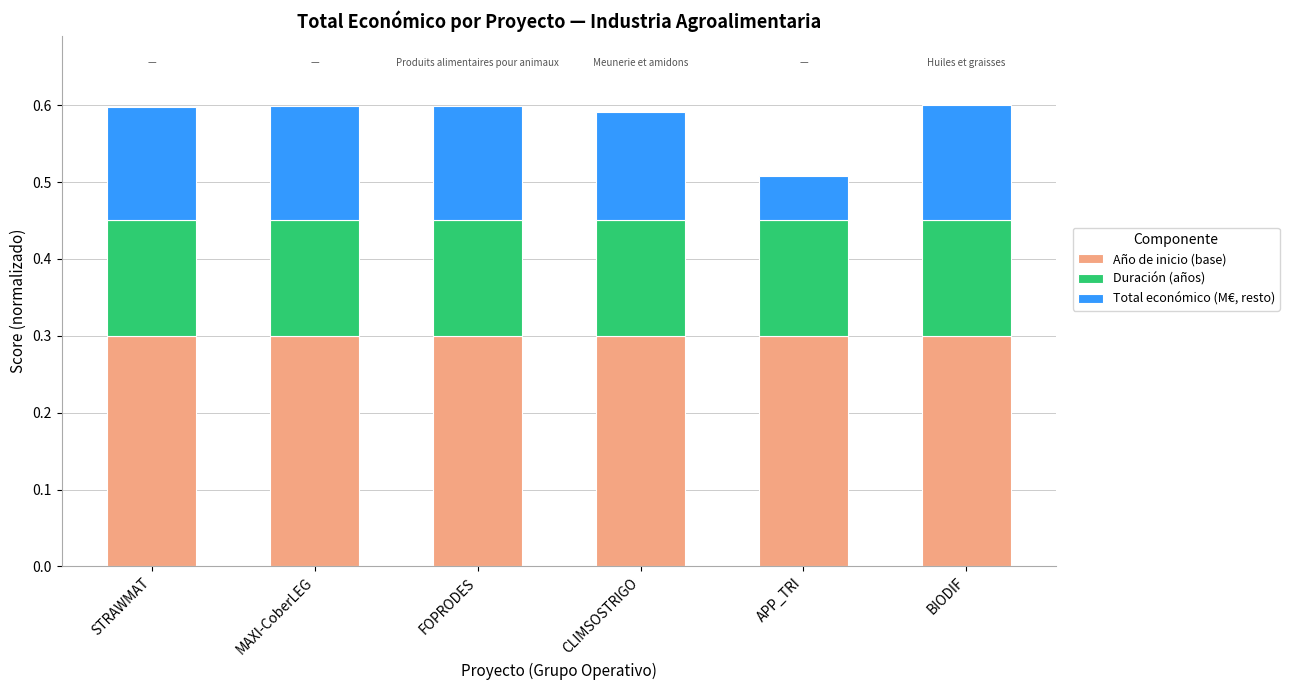

Does the chart contain any negative values?

No